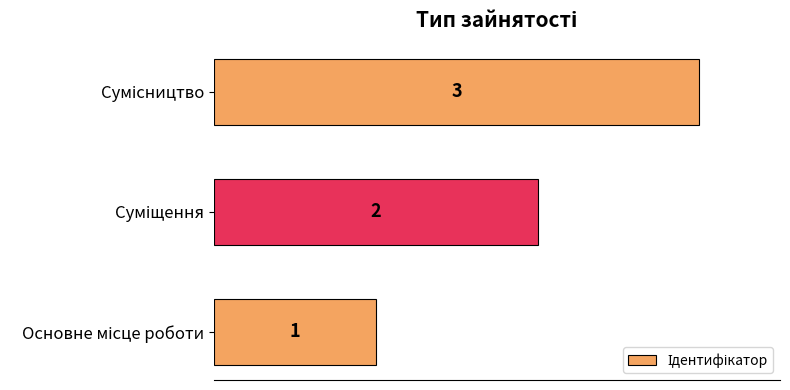

What is the sum of all values?

6